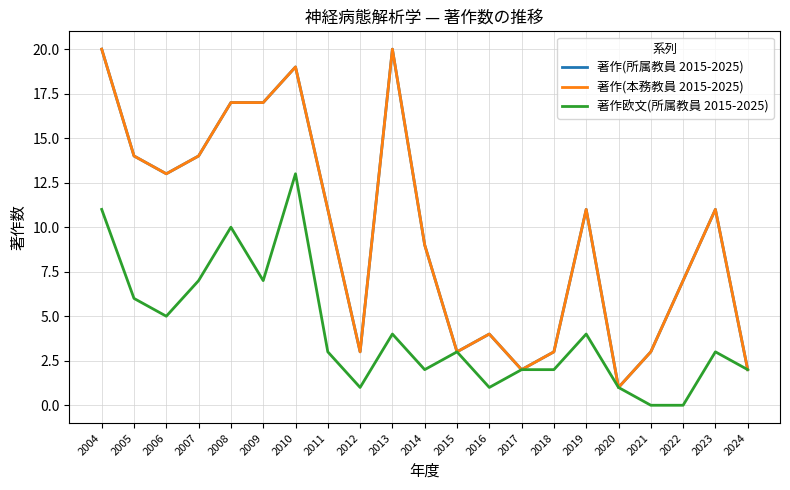

Is the value of 著作(本務教員 2015-2025) at 2006 greater than the value of 著作欧文(所属教員 2015-2025) at 2005?

Yes